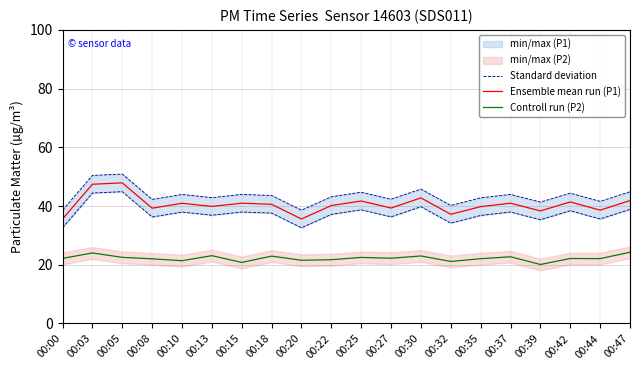

Which label corresponds to the smallest value in the chart?

00:39